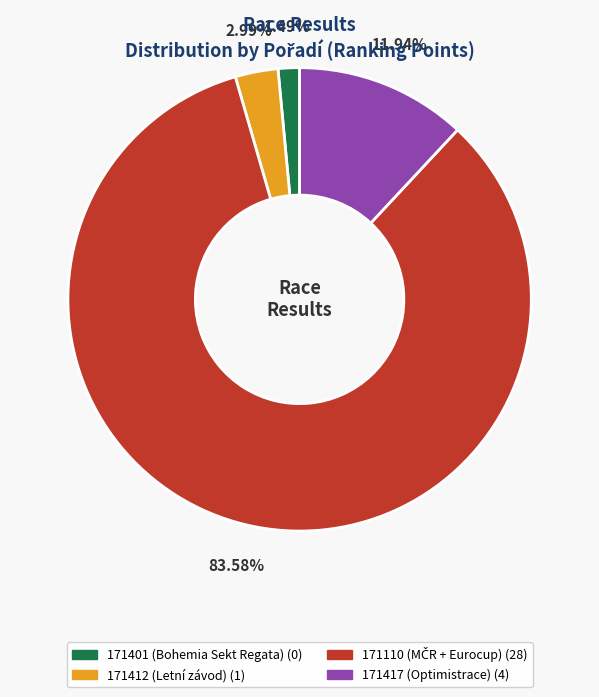

How much of the chart is everything except 171401 (Bohemia Sekt Regata)?

98.5%